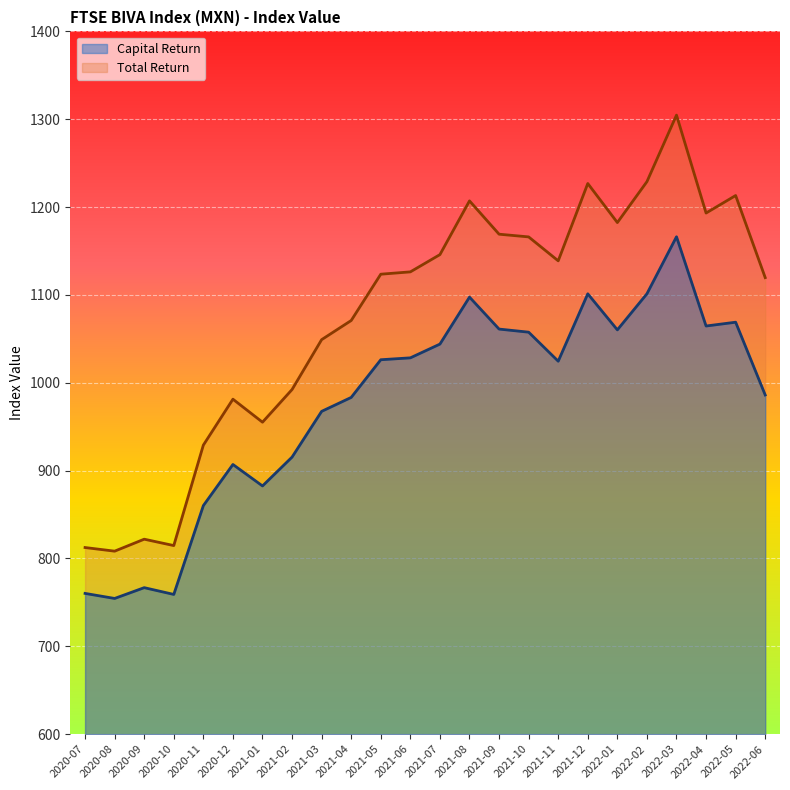

What is the label of the 4th point from the left?

2020-10